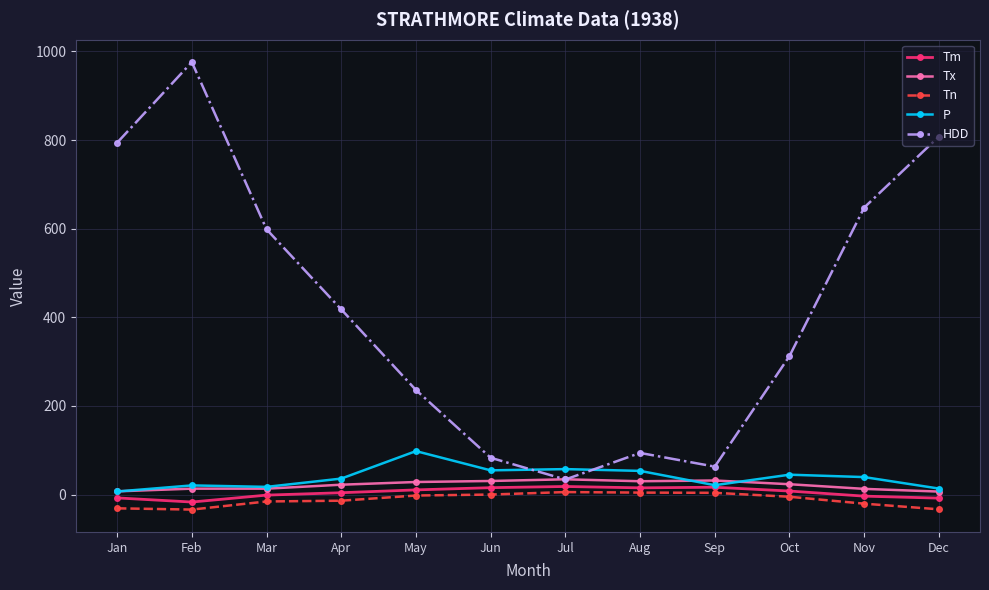

What is the smallest value displayed?

-33.9